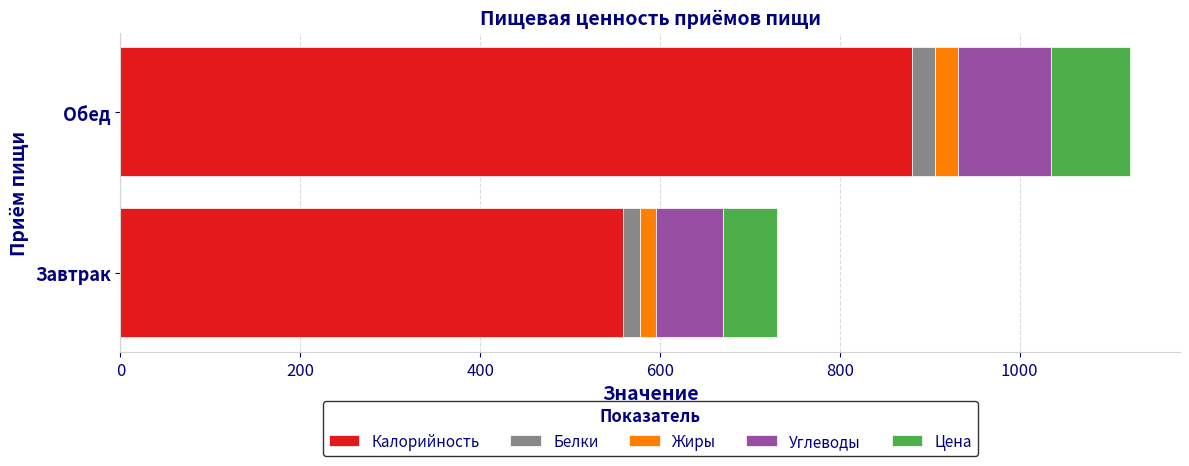

What is the sum of all Калорийность values?

1439.6